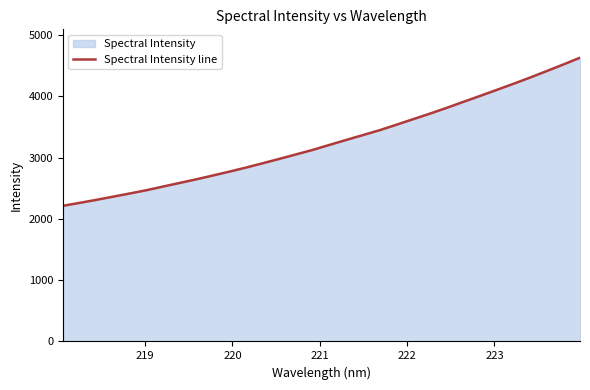

True or false: there are more than 0 points higher than both neighbors.

False